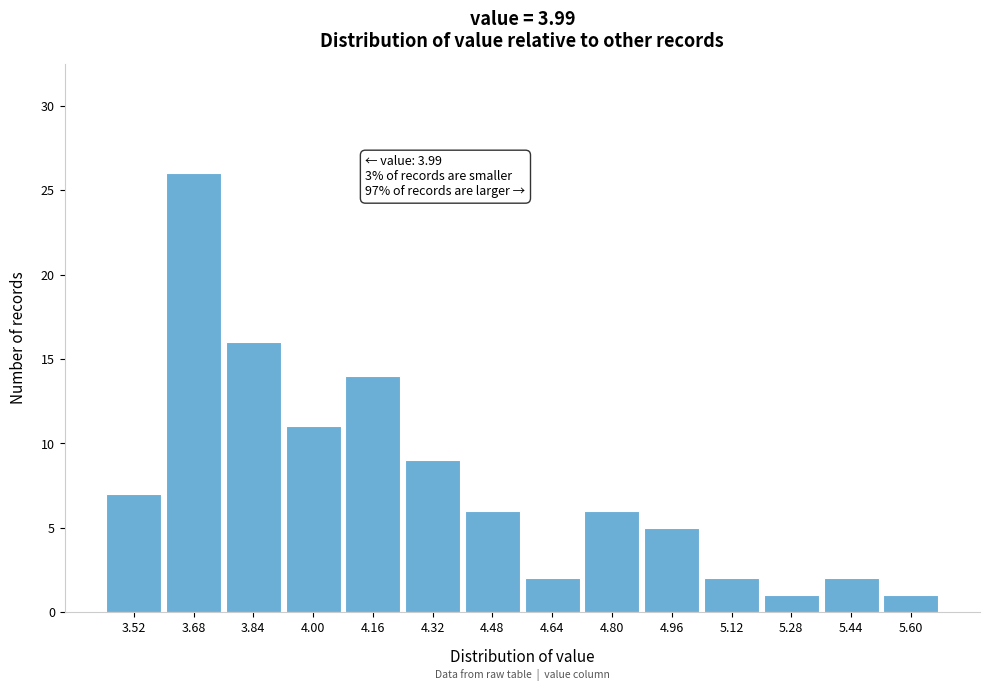

Reading left to right, list all the values displayed in this chart.

7	26	16	11	14	9	6	2	6	5	2	1	2	1